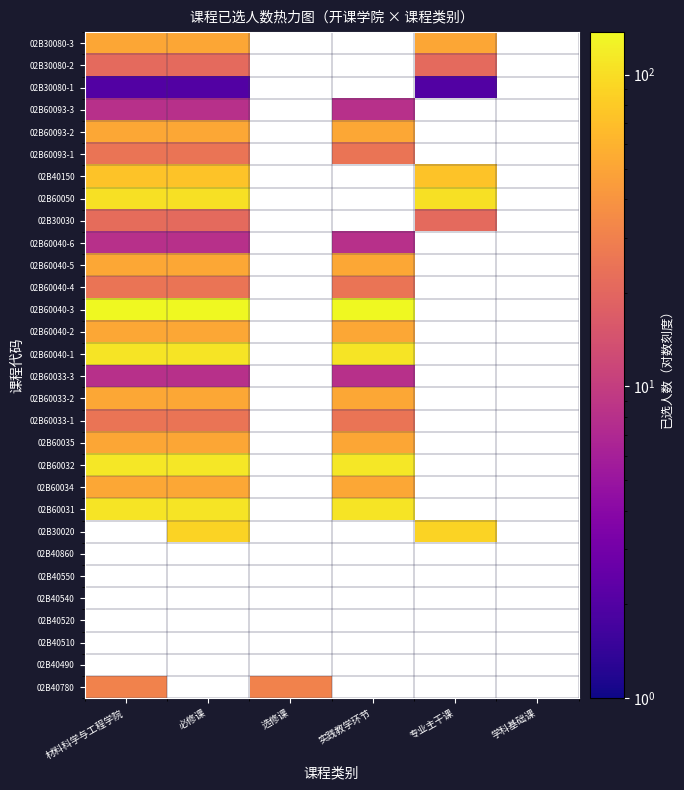

True or false: 02B60040-2 has a value of 52.0 at 实践教学环节.

True